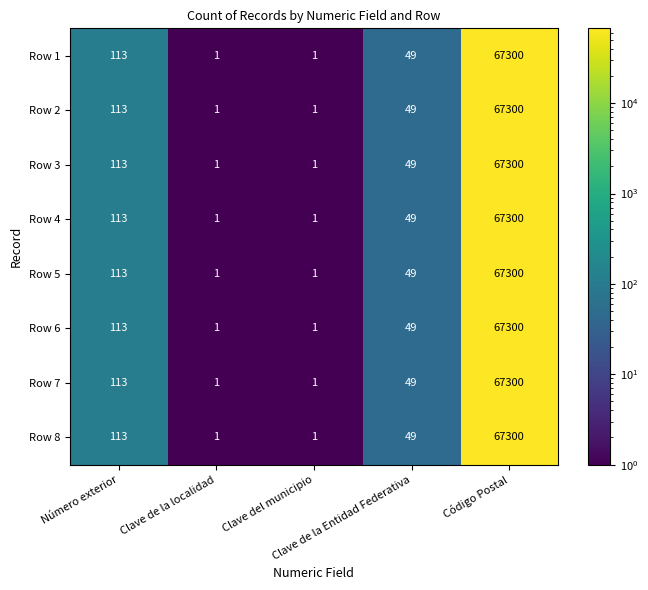

What is the greatest value displayed?

67300